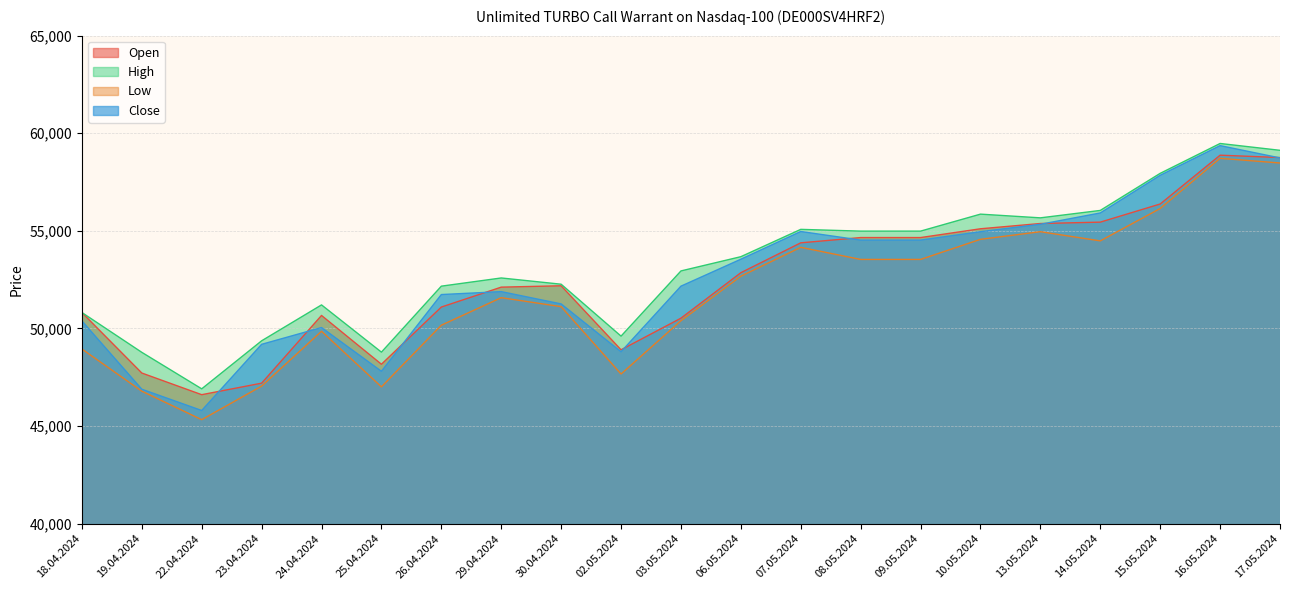

What is the label of the 9th point from the left?

30.04.2024